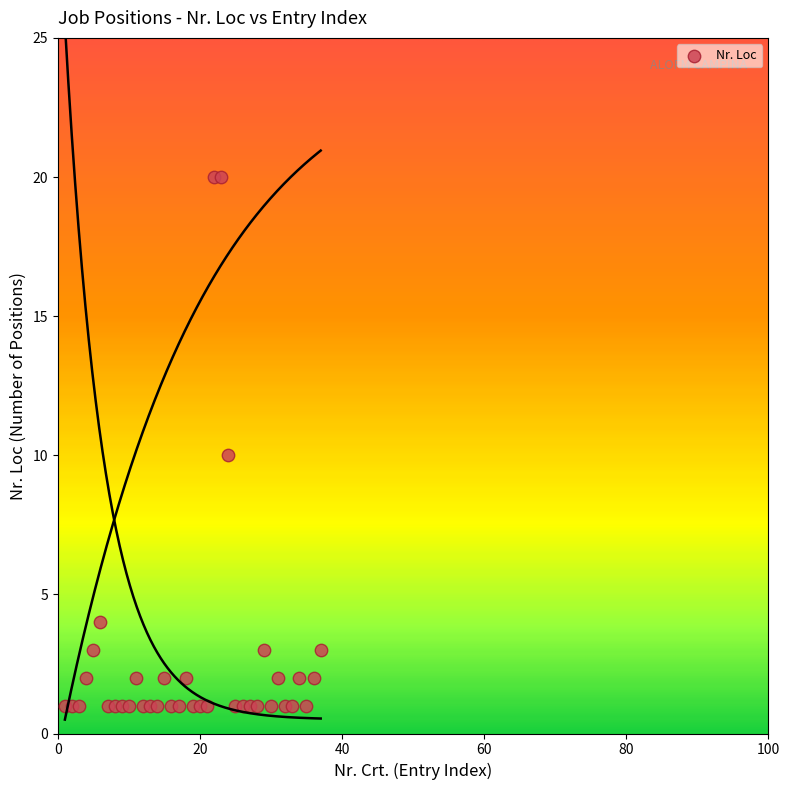

What is the range of X values (max minus min)?

36